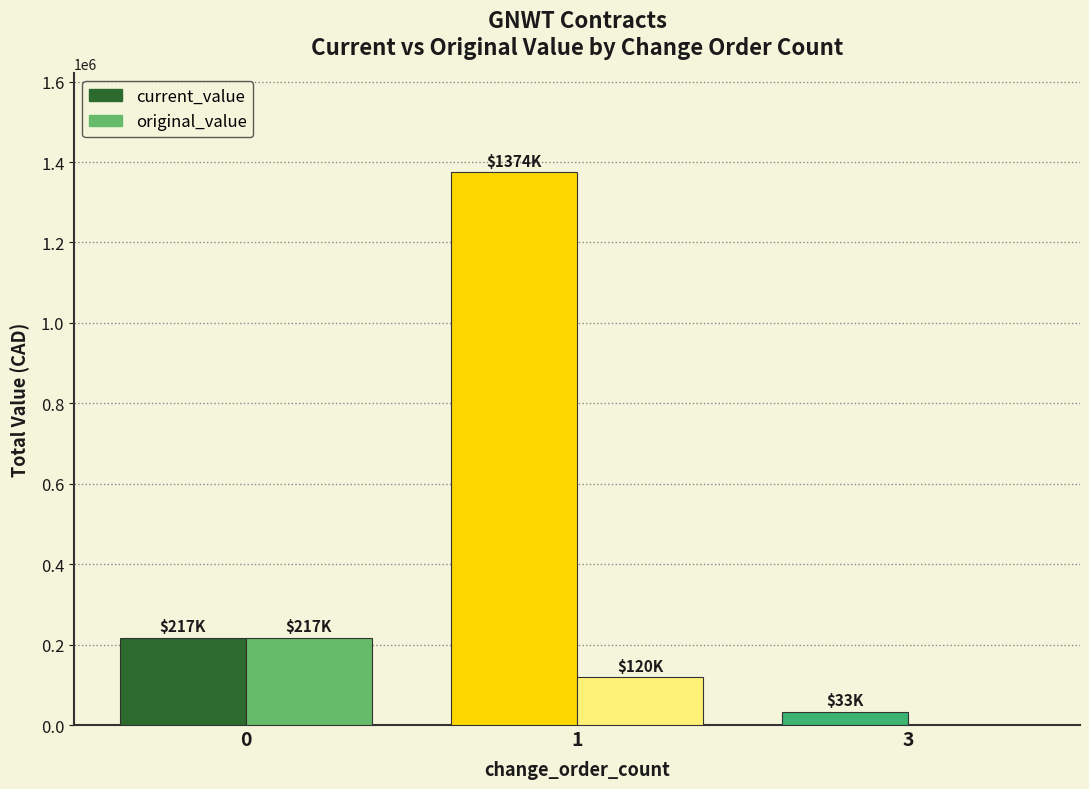

True or false: current_value has a value of 295695.0 at 0.

False